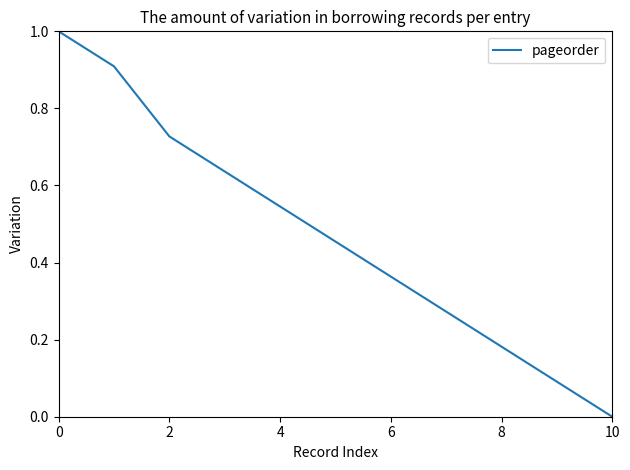

What is the greatest value displayed?

1.0